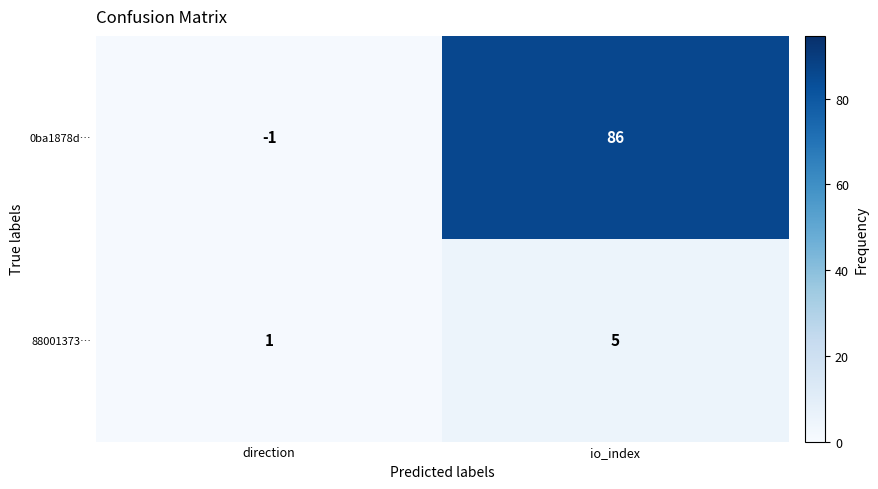

At which label is 88001373… closest to 3?

direction